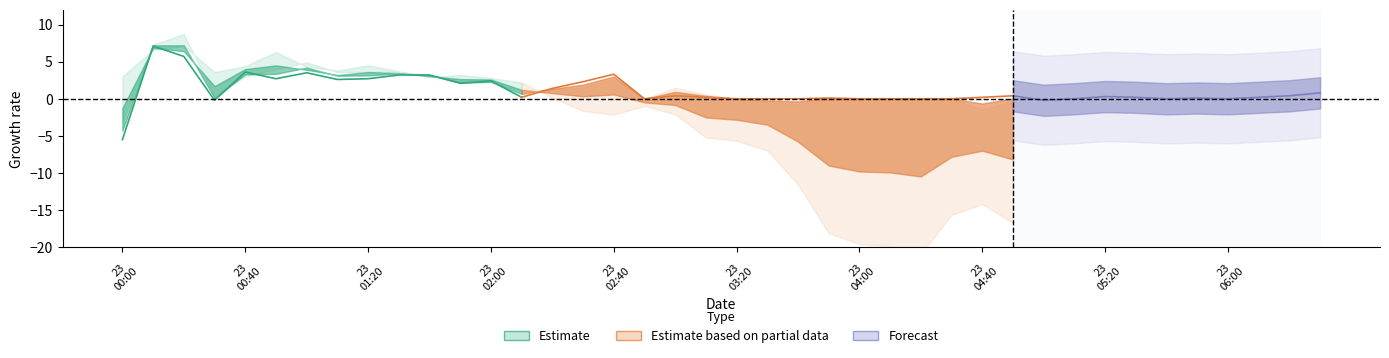

What is the greatest value displayed?

7.1